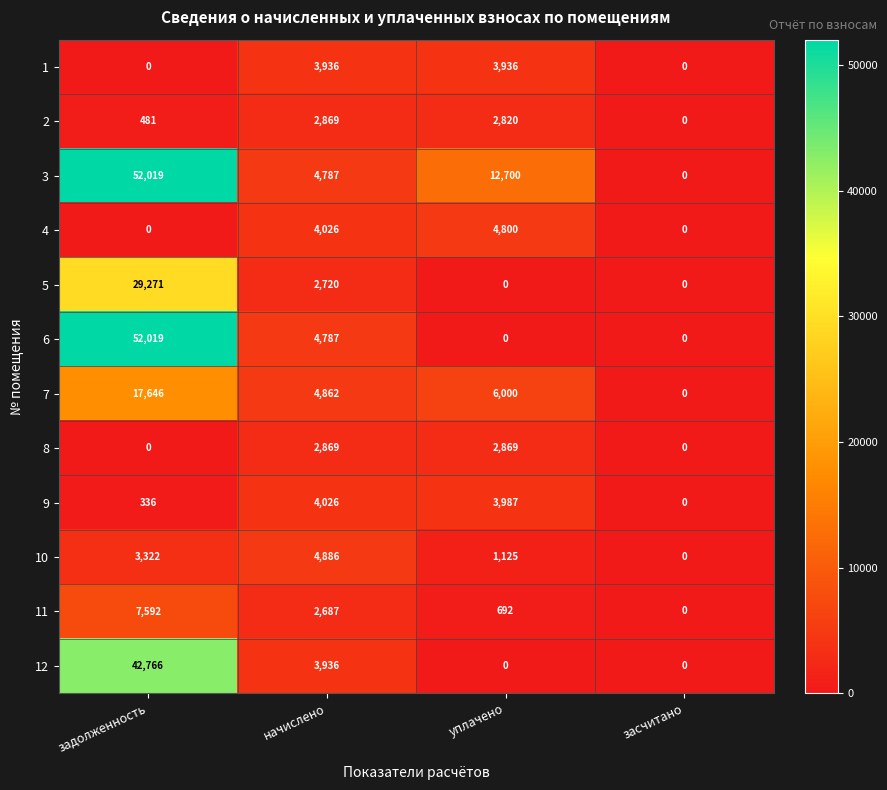

Count the number of data series in this chart.

12